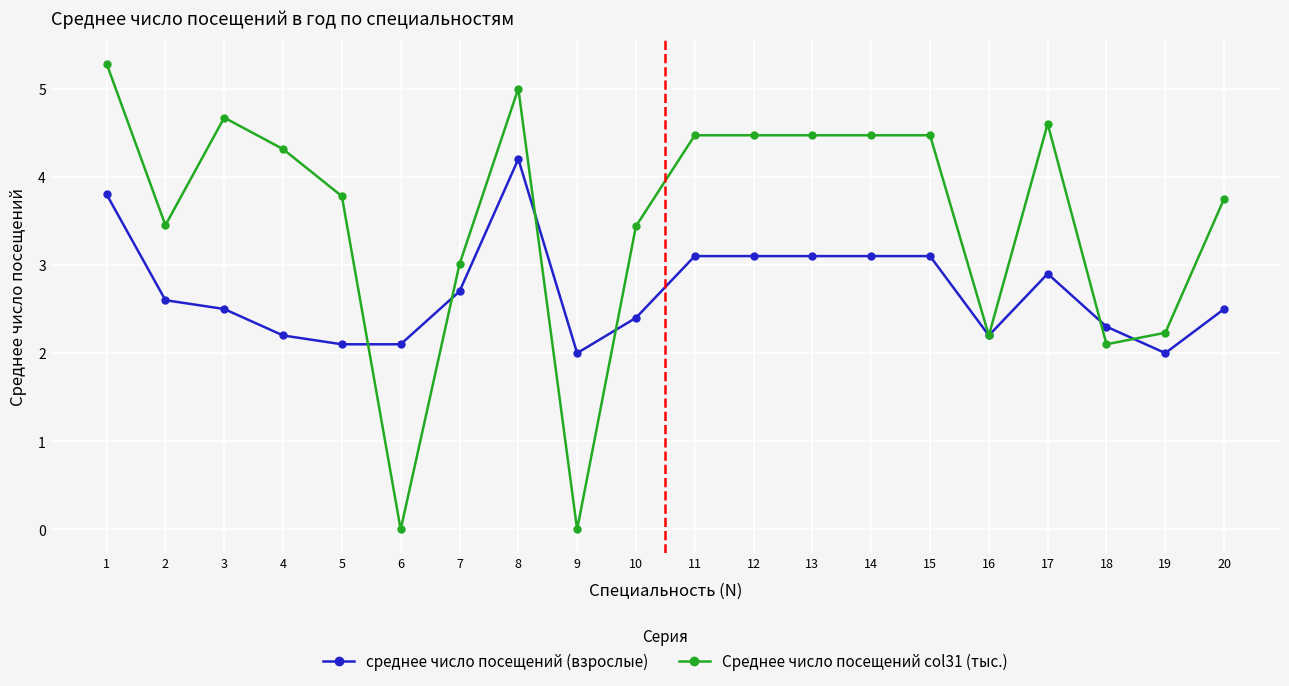

What is the difference between the highest and lowest values at 4?

2.1